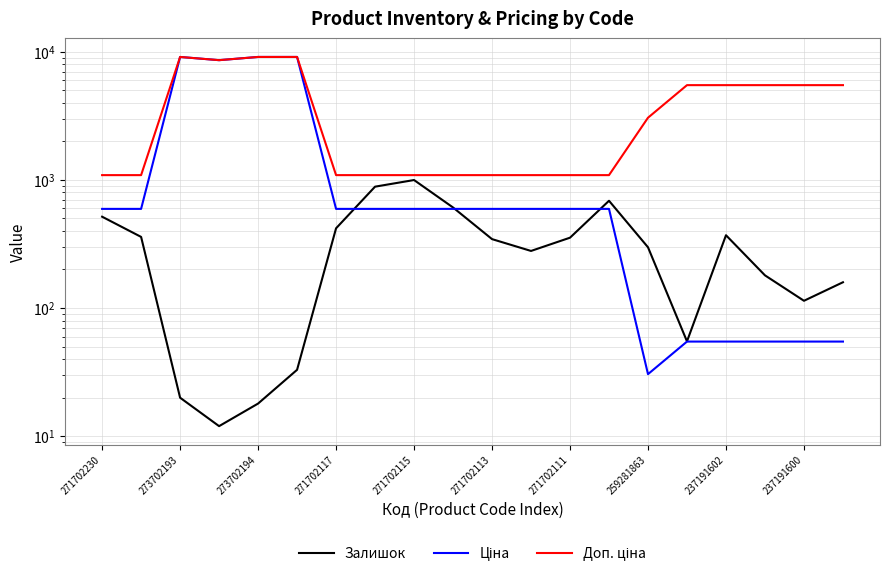

Is it true that Ціна equals 593.8 at 13?

True